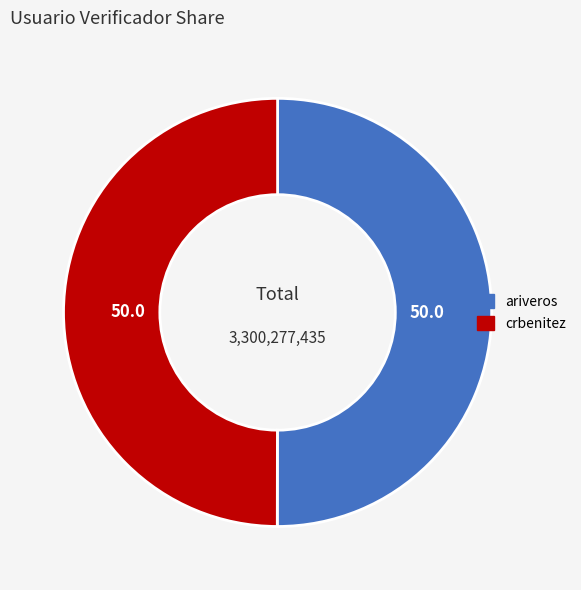

What is the ratio of the value at crbenitez to the value at ariveros?

1.0